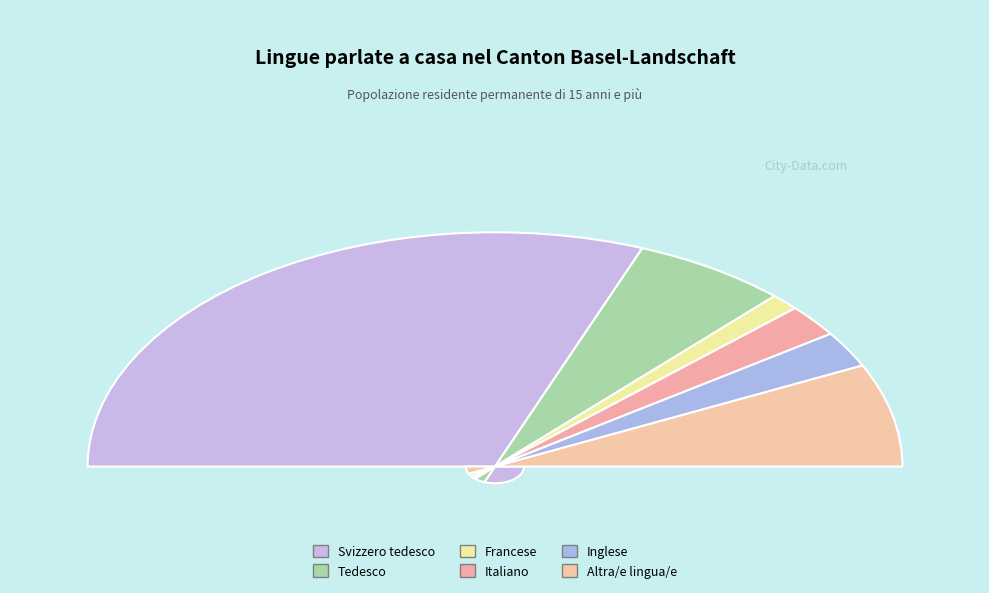

Which has a higher value, Italiano or Tedesco?

Tedesco